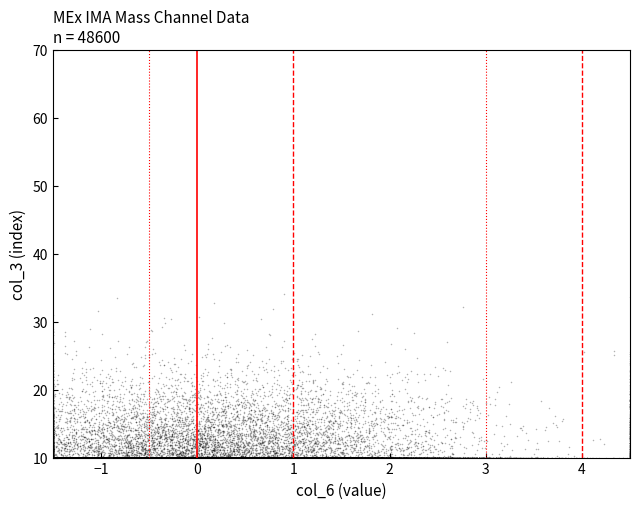

What is the range of X values (max minus min)?

6.0